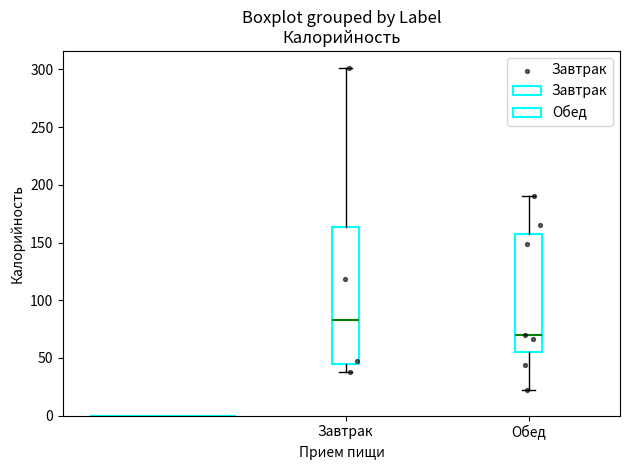

Where does the lower whisker of the box for Завтрак end on the y-axis? The values are not printed on the chart, so give them approximately, as read against the axis.

40